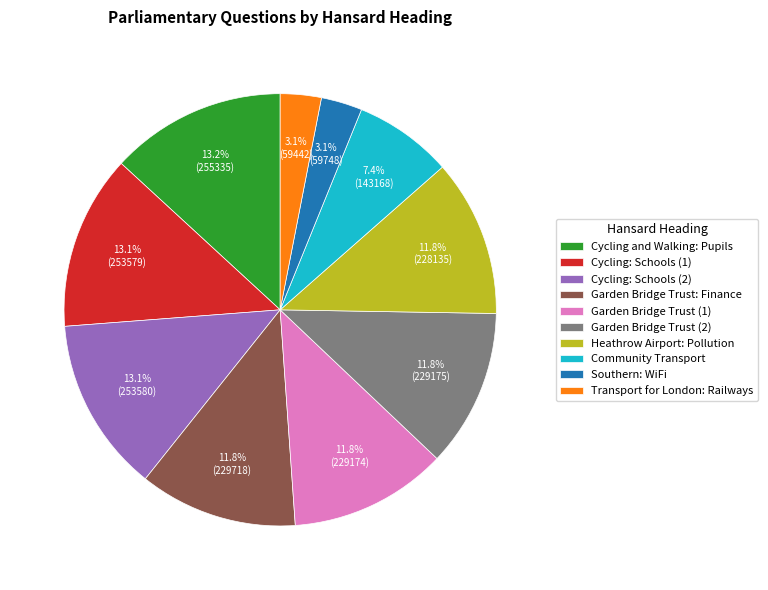

What portion of the pie excludes Garden Bridge Trust: Finance?

88.2%